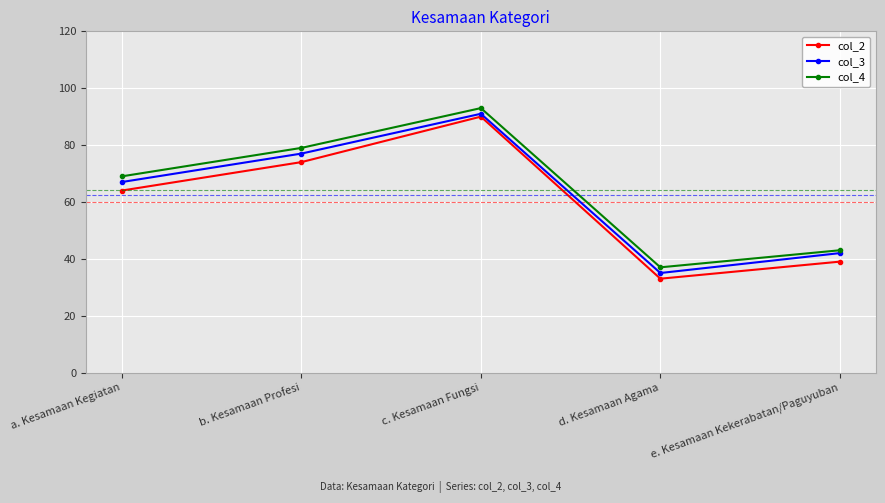

Which category has the highest value across all series?

c. Kesamaan Fungsi